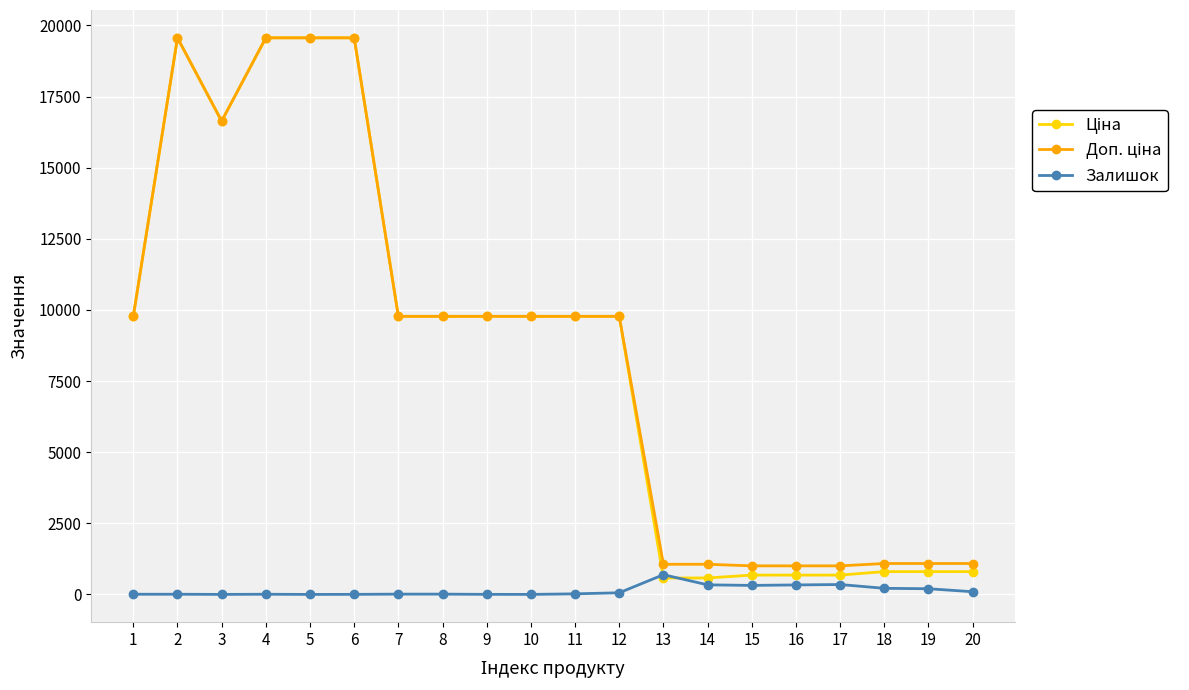

What is the maximum value shown in the chart?

19564.9